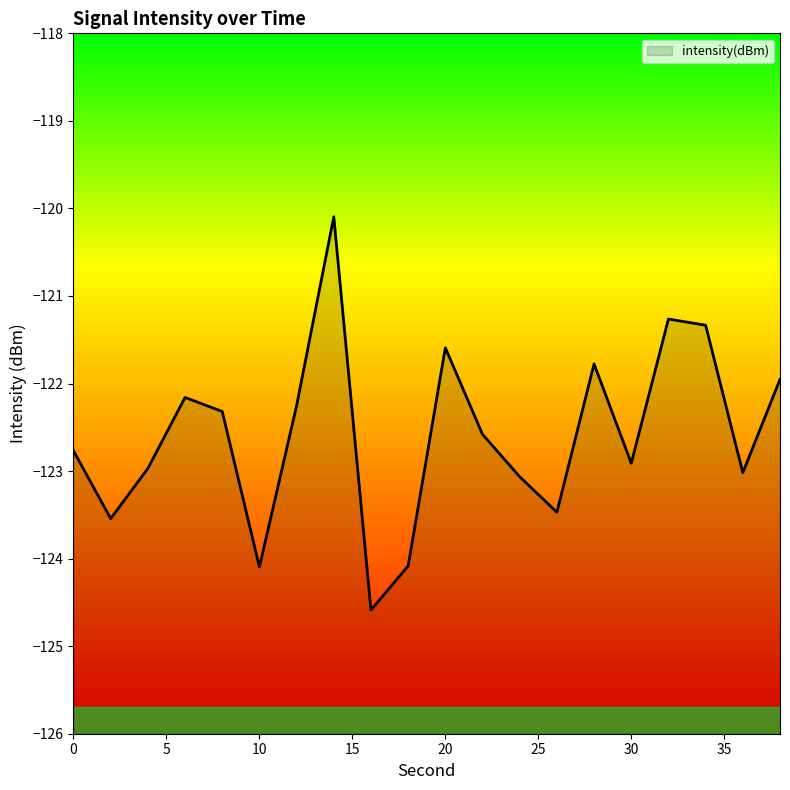

What is the greatest value displayed?

-120.1